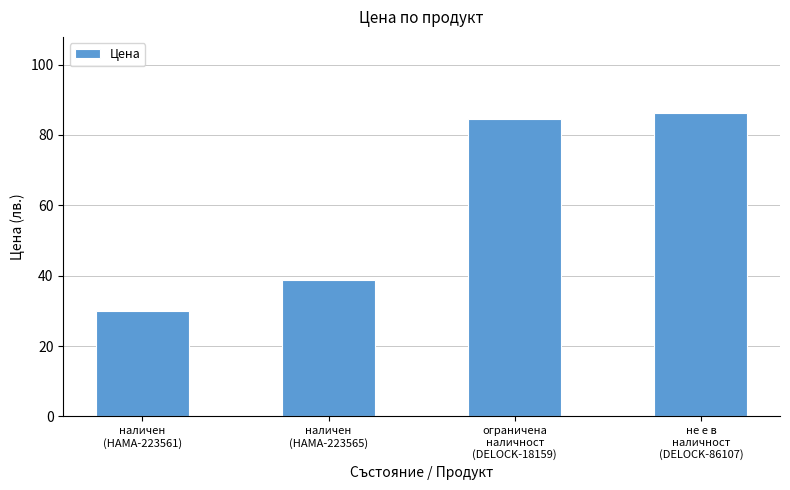

Reading left to right, what are all the values shown in this chart?

наличен
(HAMA-223561)=30.0	наличен
(HAMA-223565)=38.8	ограничена
наличност
(DELOCK-18159)=84.7	не е в
наличност
(DELOCK-86107)=86.3